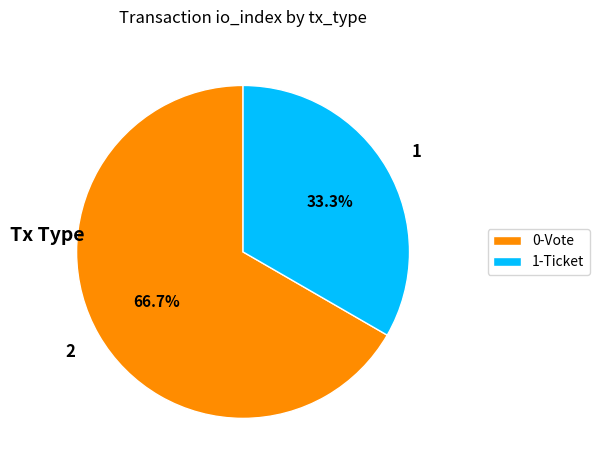

Which slice is the smallest?

1-Ticket